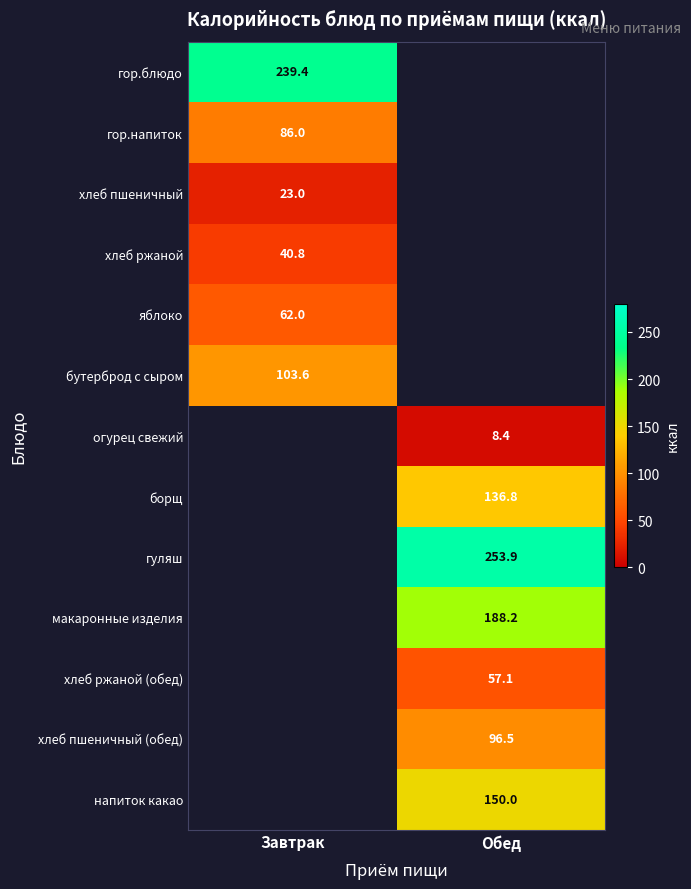

Is it true that хлеб ржаной equals 25.5 at Завтрак?

False